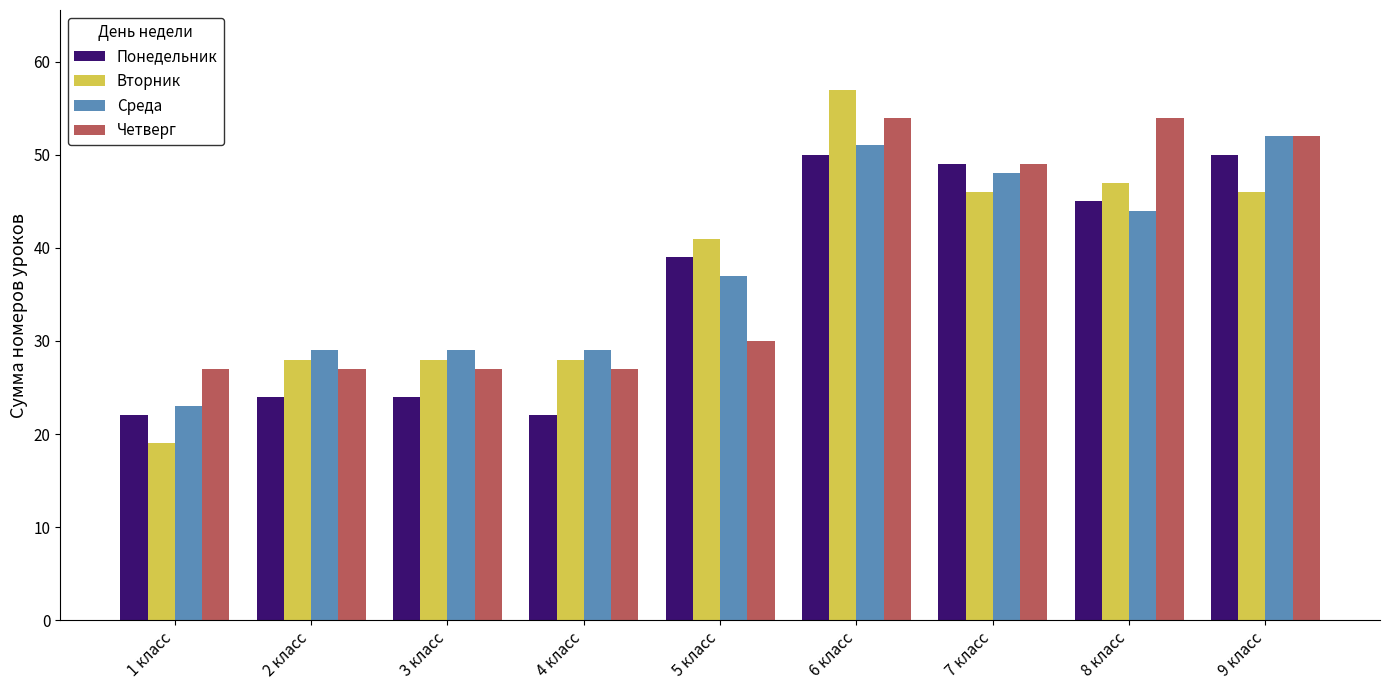

What is the value of the Понедельник bar at the 6th from the left?

50